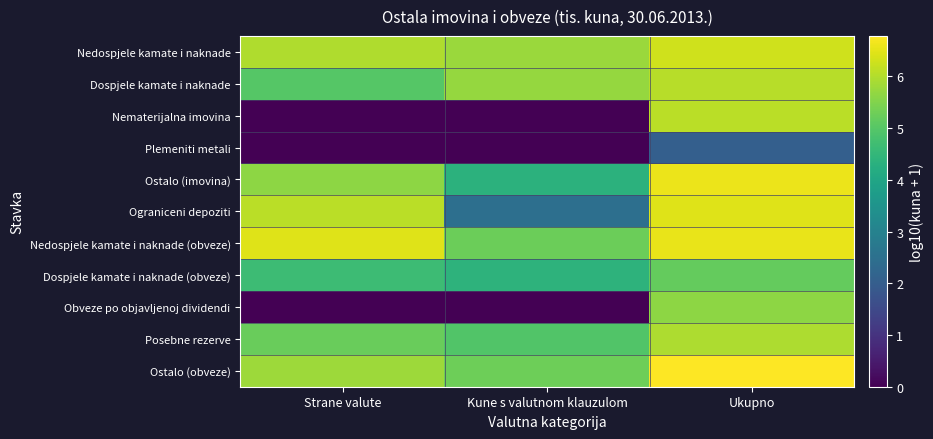

Reading left to right, transcribe all the data shown in this chart.

Nedospjele kamate i naknade: Strane valute=6.0	Kune s valutnom klauzulom=5.8	Ukupno=6.3
Dospjele kamate i naknade: Strane valute=5.0	Kune s valutnom klauzulom=5.7	Ukupno=6.0
Nematerijalna imovina: Strane valute=0.0	Kune s valutnom klauzulom=0.0	Ukupno=6.1
Plemeniti metali: Strane valute=0.0	Kune s valutnom klauzulom=0.0	Ukupno=2.0
Ostalo (imovina): Strane valute=5.6	Kune s valutnom klauzulom=4.4	Ukupno=6.6
Ograniceni depoziti: Strane valute=6.1	Kune s valutnom klauzulom=2.5	Ukupno=6.5
Nedospjele kamate i naknade (obveze): Strane valute=6.4	Kune s valutnom klauzulom=5.3	Ukupno=6.6
Dospjele kamate i naknade (obveze): Strane valute=4.6	Kune s valutnom klauzulom=4.4	Ukupno=5.2
Obveze po objavljenoj dividendi: Strane valute=0.0	Kune s valutnom klauzulom=0.0	Ukupno=5.6
Posebne rezerve: Strane valute=5.2	Kune s valutnom klauzulom=4.9	Ukupno=5.9
Ostalo (obveze): Strane valute=5.8	Kune s valutnom klauzulom=5.3	Ukupno=6.8